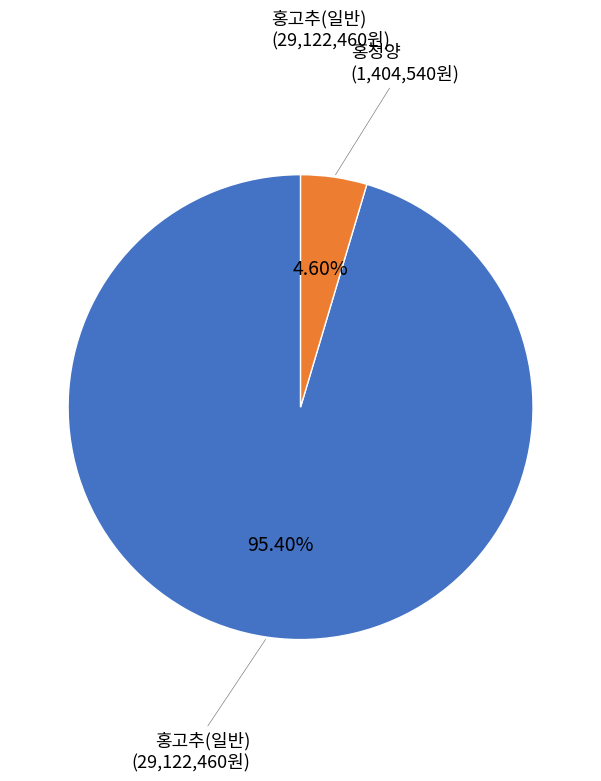

Is there a majority slice in this chart?

Yes